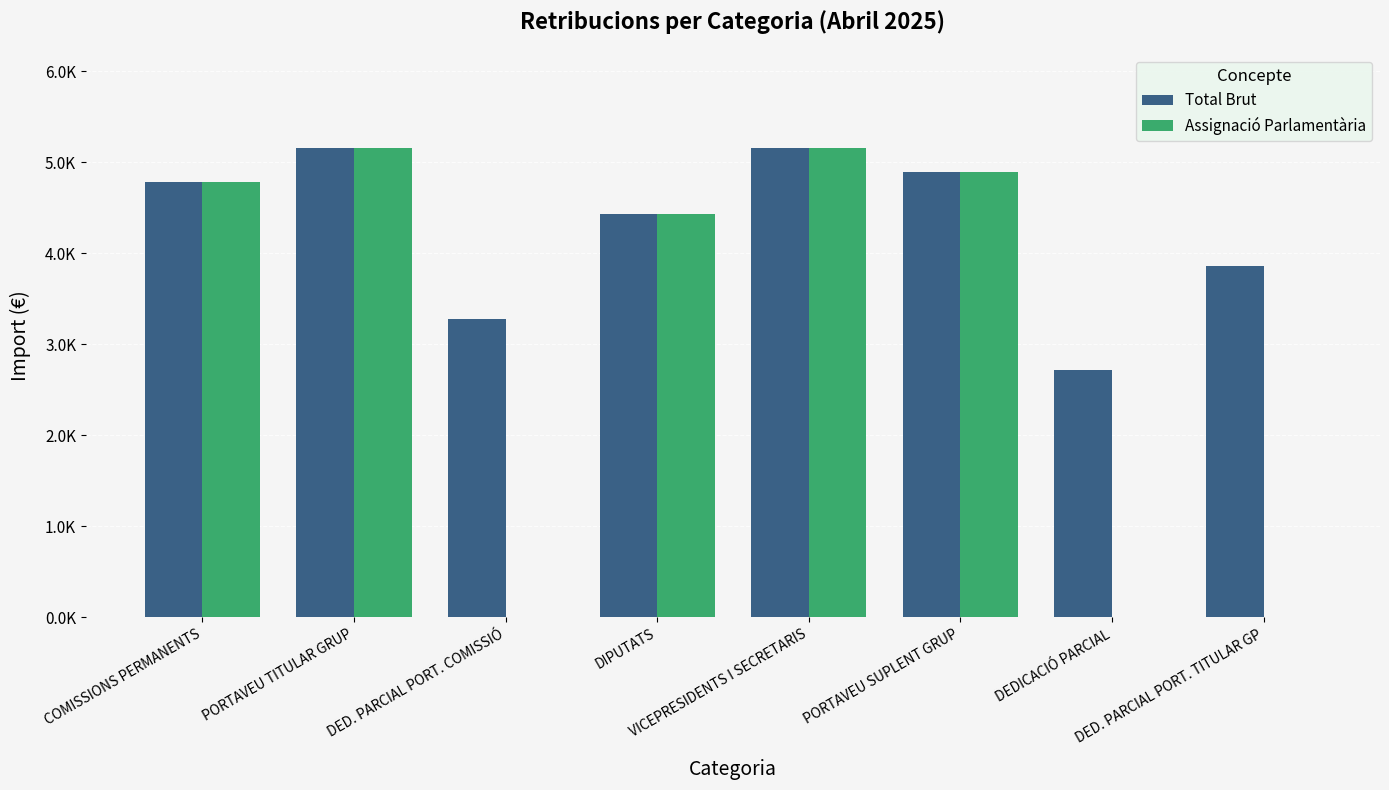

What is the label of the 8th bar from the left?

DED. PARCIAL PORT. TITULAR GP